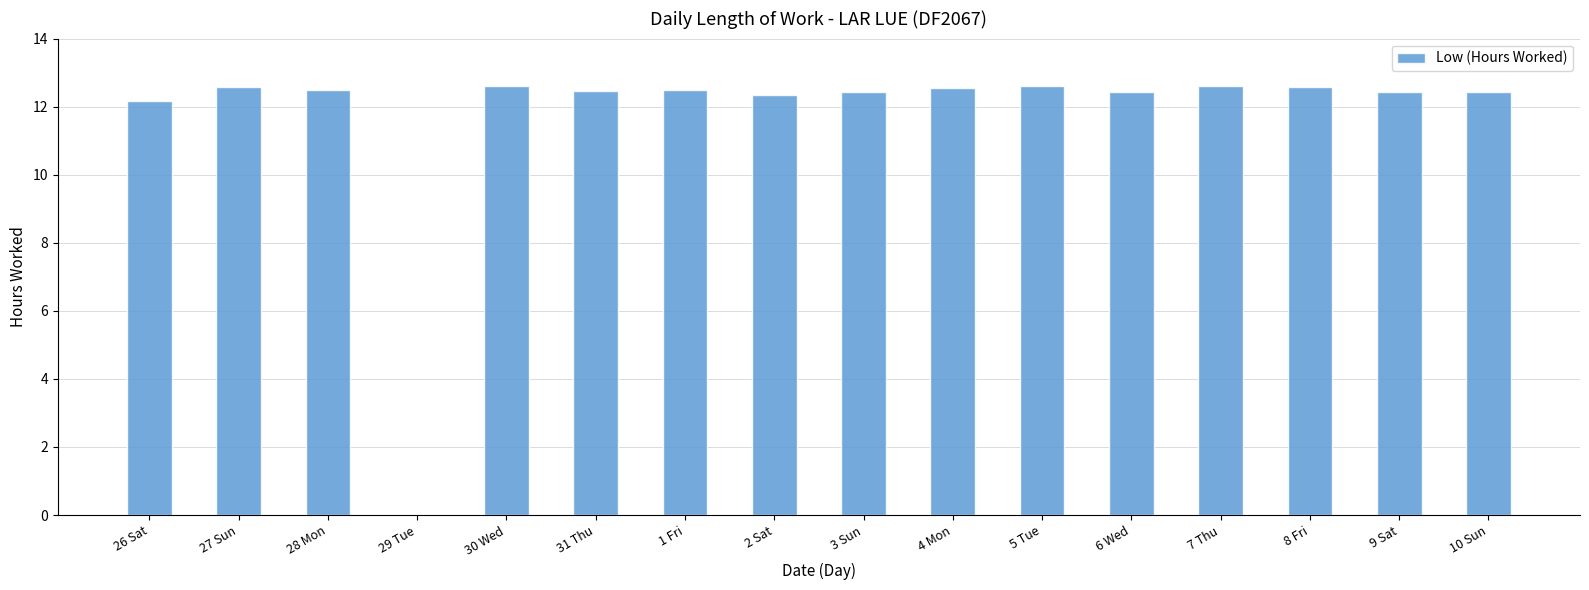

True or false: the data shows 12.6 at 4 Mon.

True